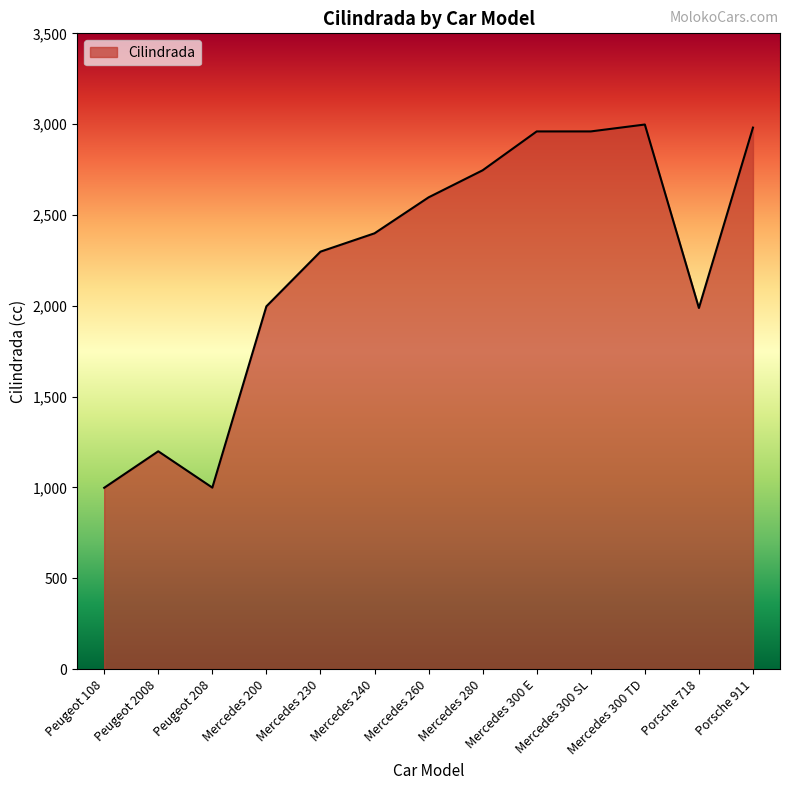

At which category does the data reach its first local valley?

Peugeot 208